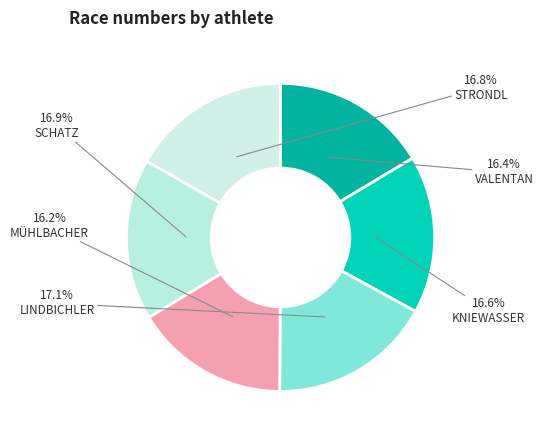

How many slices are in this pie chart?

6